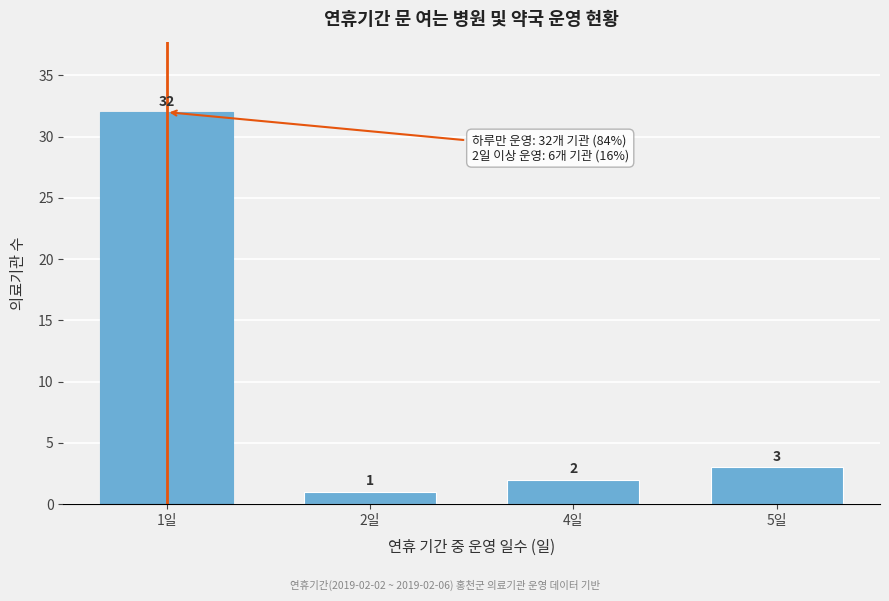

Reading left to right, list all the values displayed in this chart.

32	1	2	3